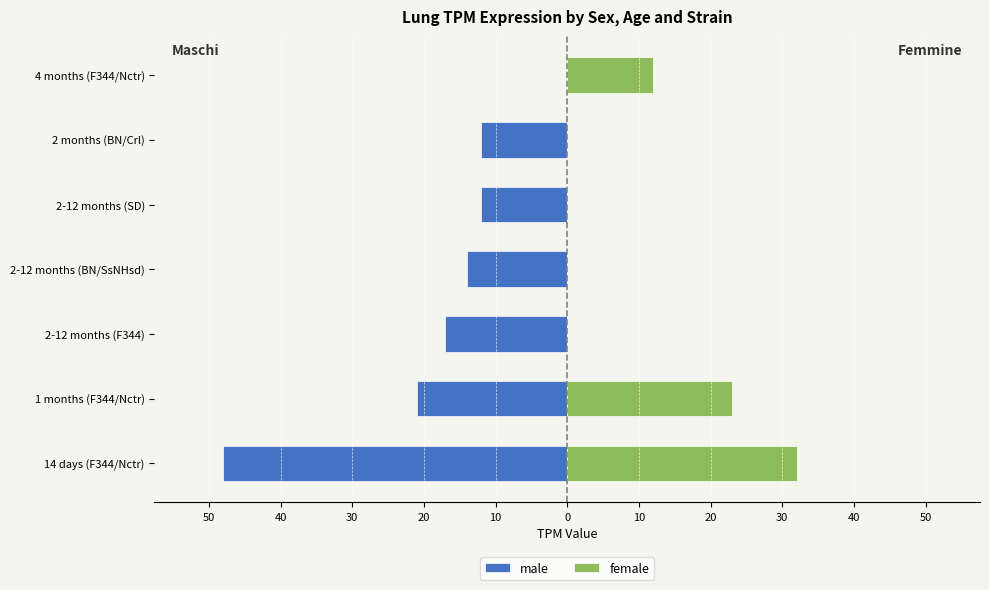

What are all the series names shown in the legend?

male, female